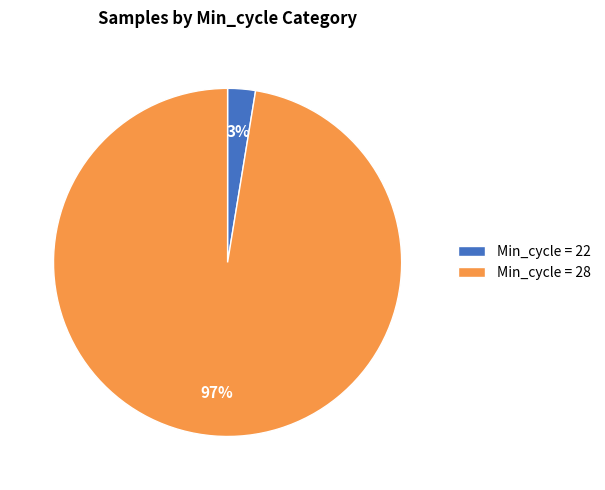

To the nearest percent, what percentage of the pie is Min_cycle = 28?

97%